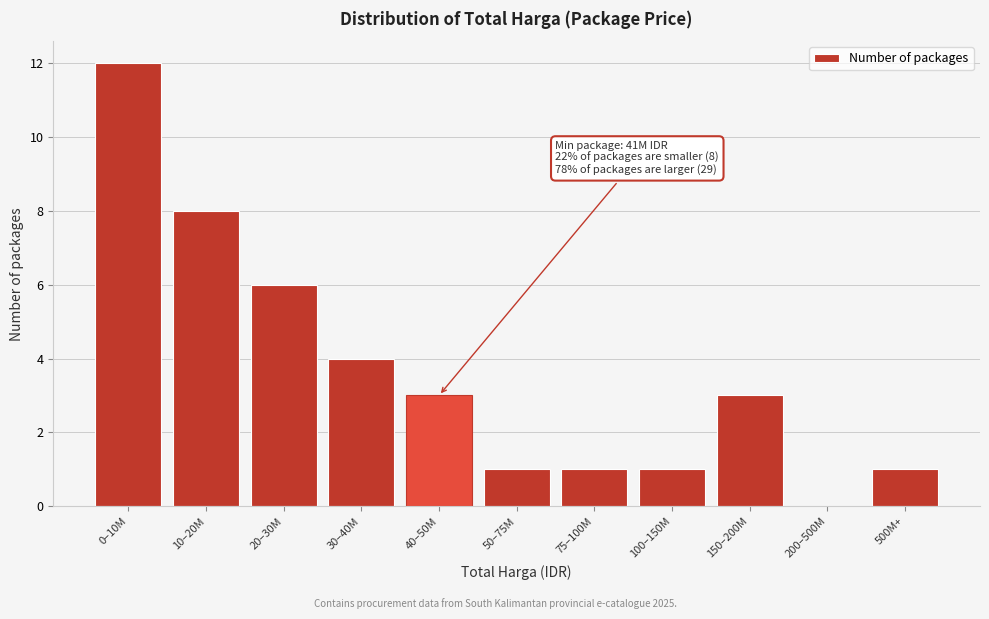

Reading right to left, what are all the values shown in this chart?

500M+=1	200–500M=0	150–200M=3	100–150M=1	75–100M=1	50–75M=1	40–50M=3	30–40M=4	20–30M=6	10–20M=8	0–10M=12